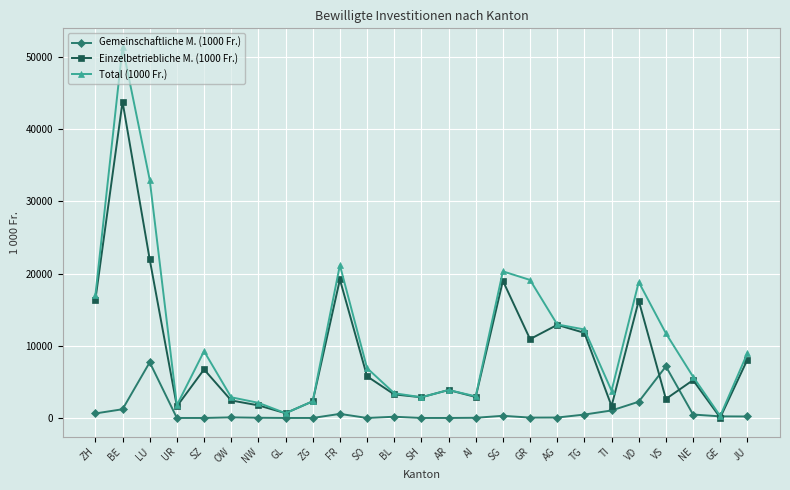

True or false: Total (1000 Fr.) has a value of 16995 at ZH.

True